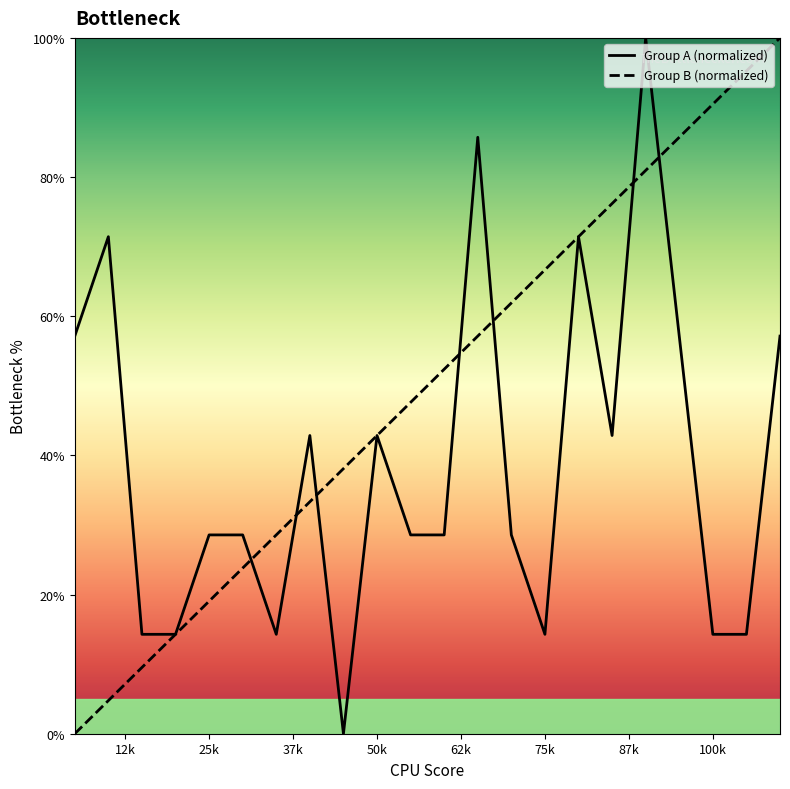

How many series are shown in this chart?

2